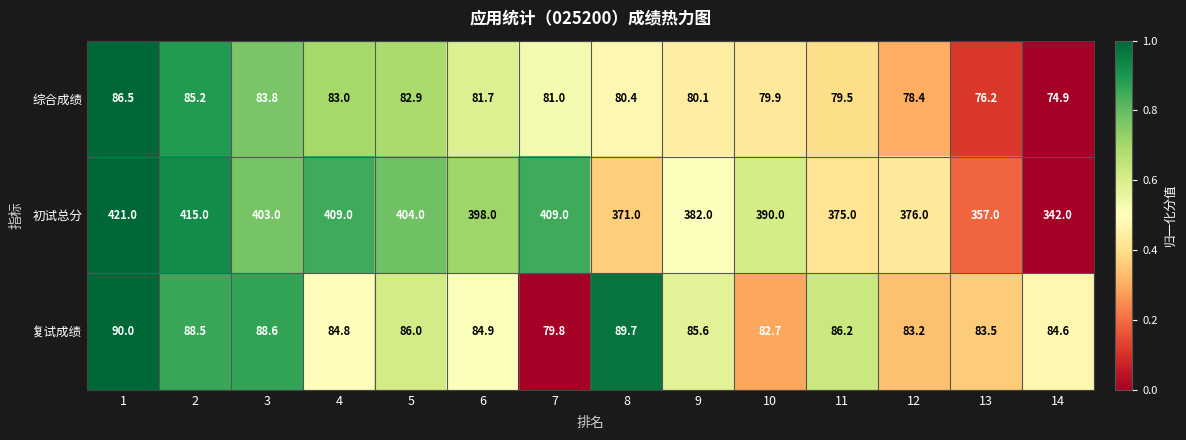

What is the total value across all series at 2?

588.7